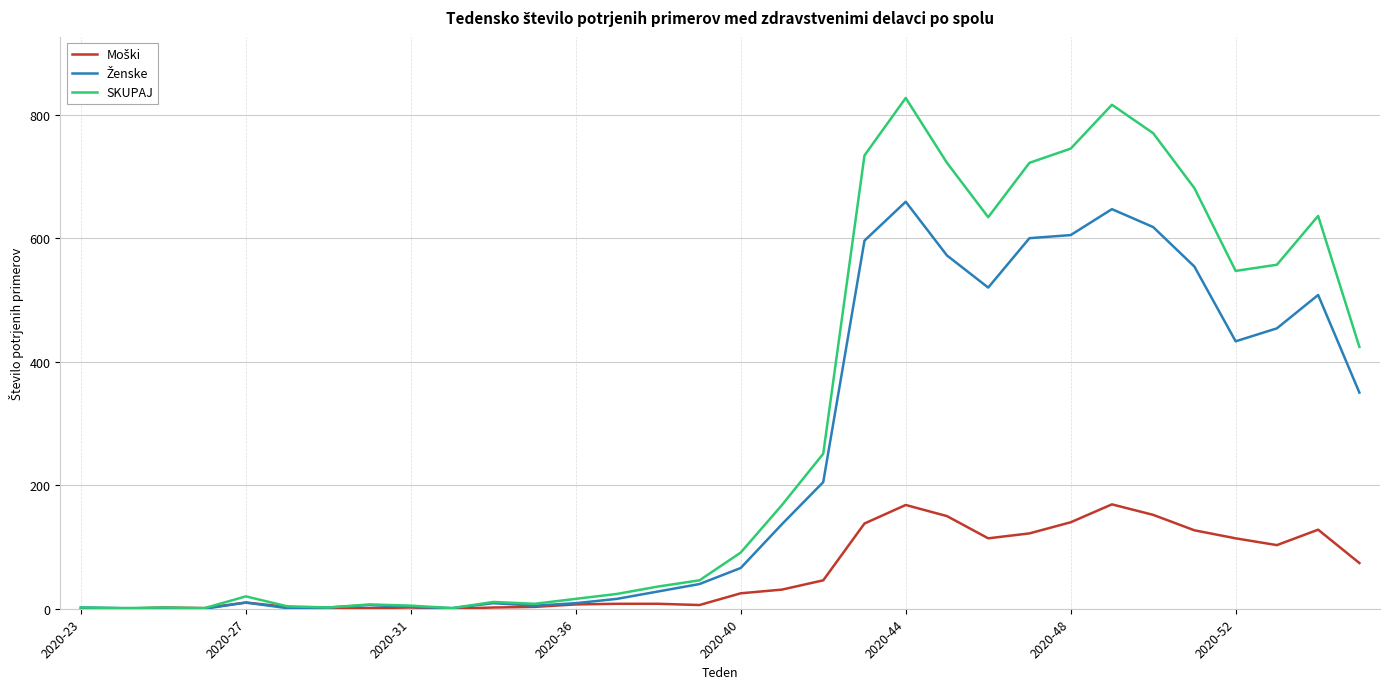

What is the maximum value shown in the chart?

827